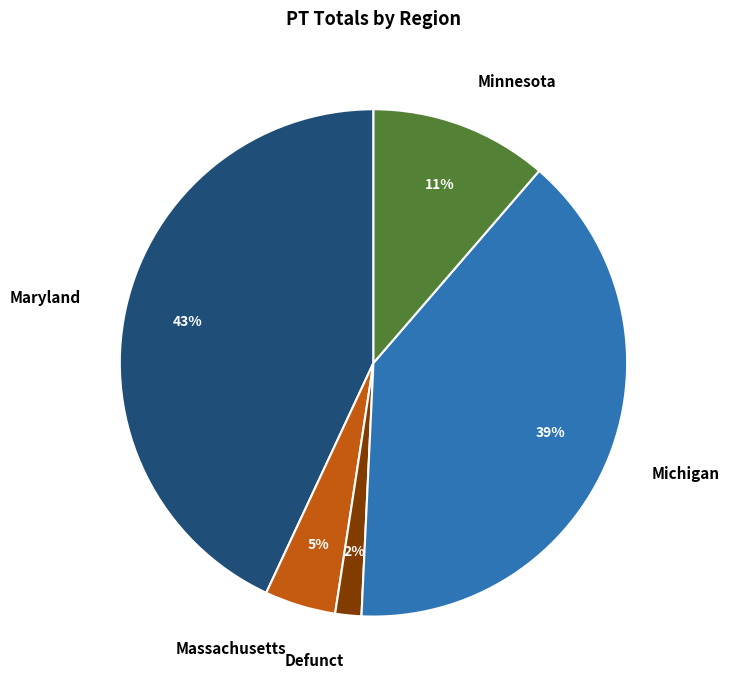

The Massachusetts slice represents 5% of the pie. True or false?

True